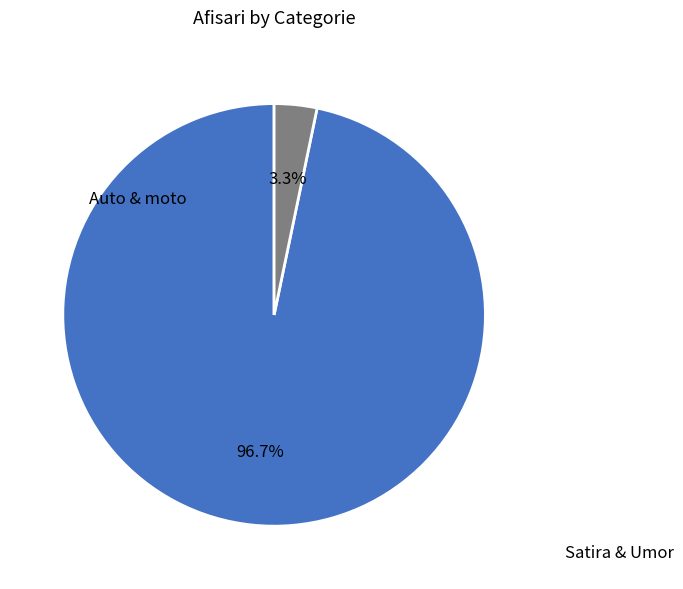

Is there a majority slice in this chart?

Yes